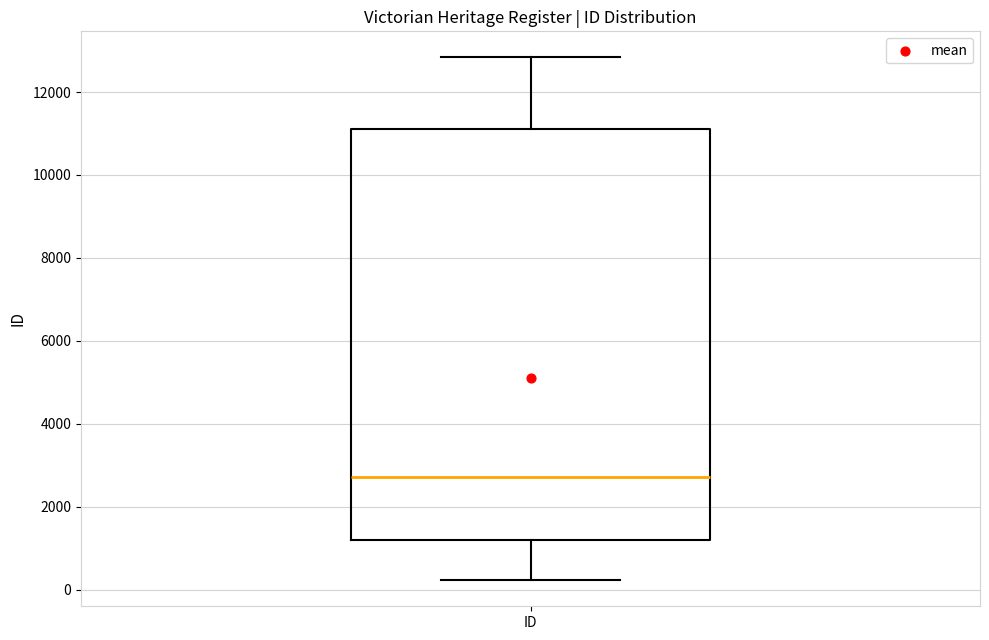

Read this box plot against the y-axis: the position of the median line, the range covered by the box, and the ends of both whiskers. The values are not printed on the chart, so give them approximately, as read against the axis.

median 2800, box 1200 to 11200, whiskers 200 to 12800